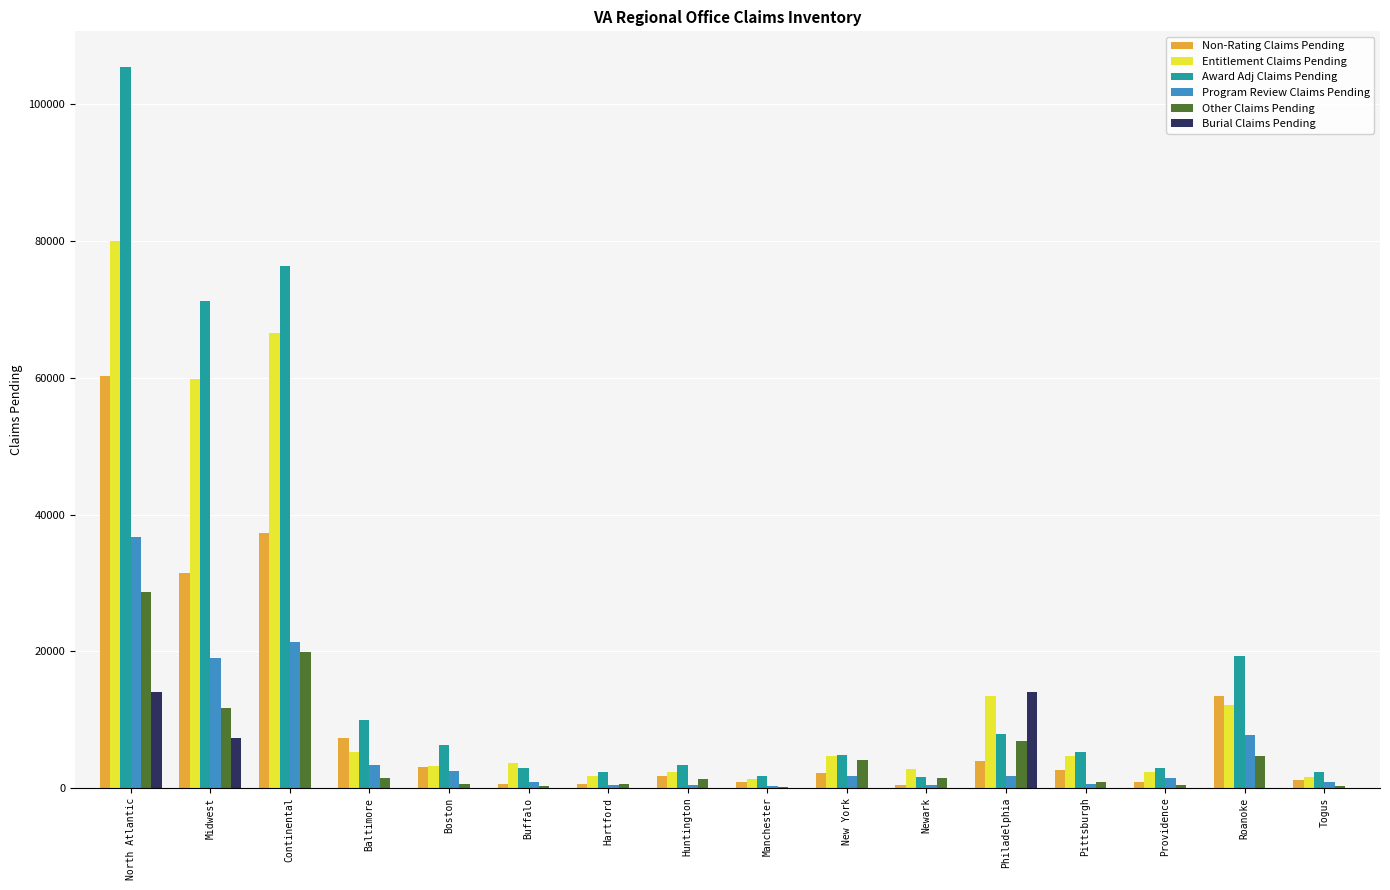

Is it true that Entitlement Claims Pending equals 7983 at Pittsburgh?

False